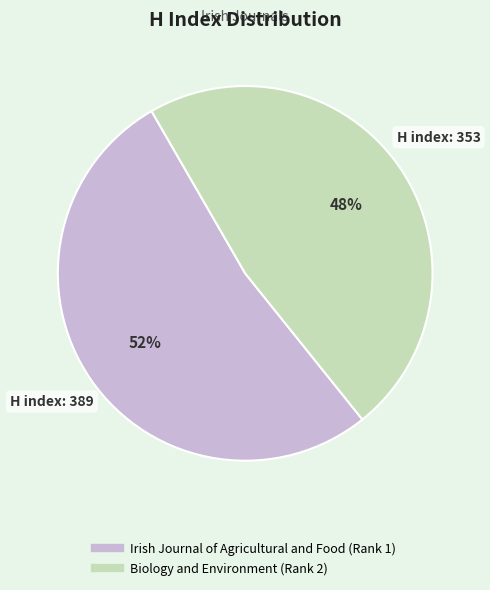

Between Irish Journal of Agricultural and Food (Rank 1) and Biology and Environment (Rank 2), which is larger?

Irish Journal of Agricultural and Food (Rank 1)